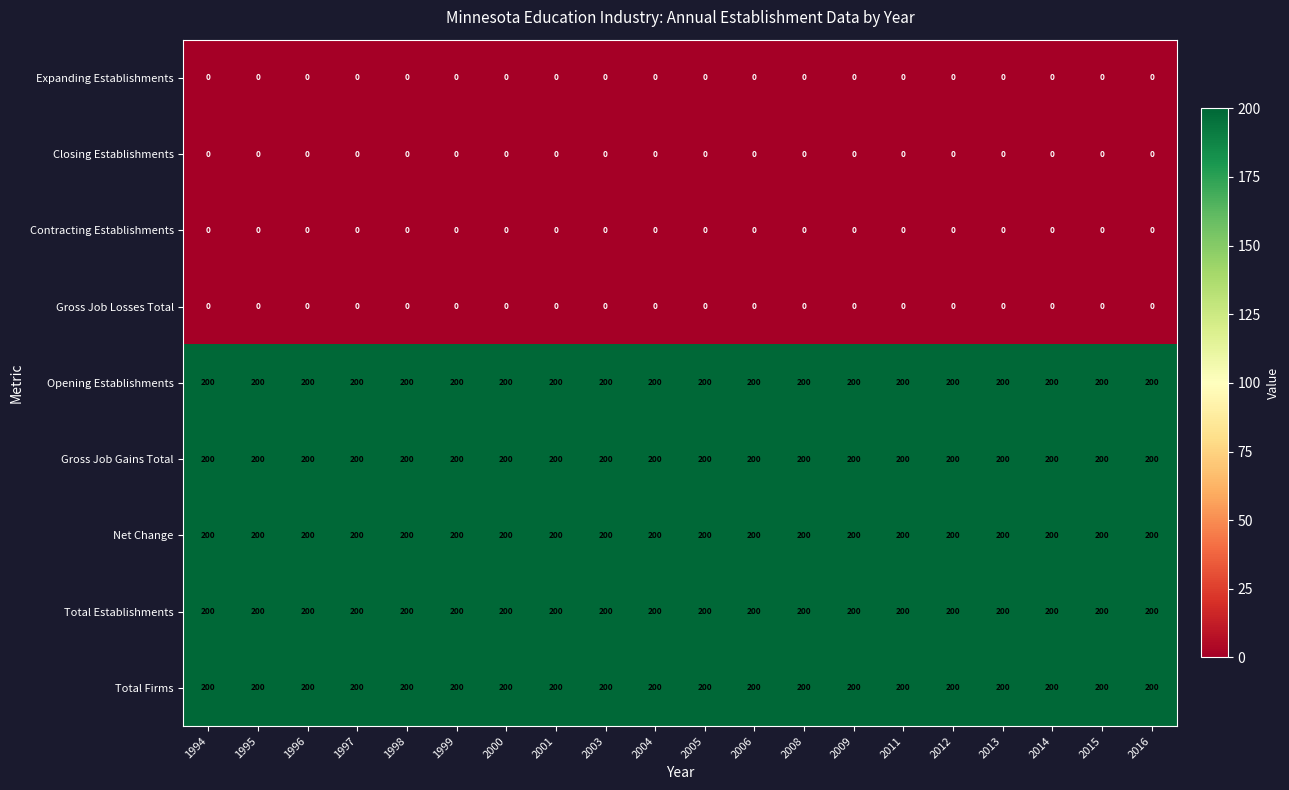

True or false: Total Firms has a value of 109 at 2012.

False